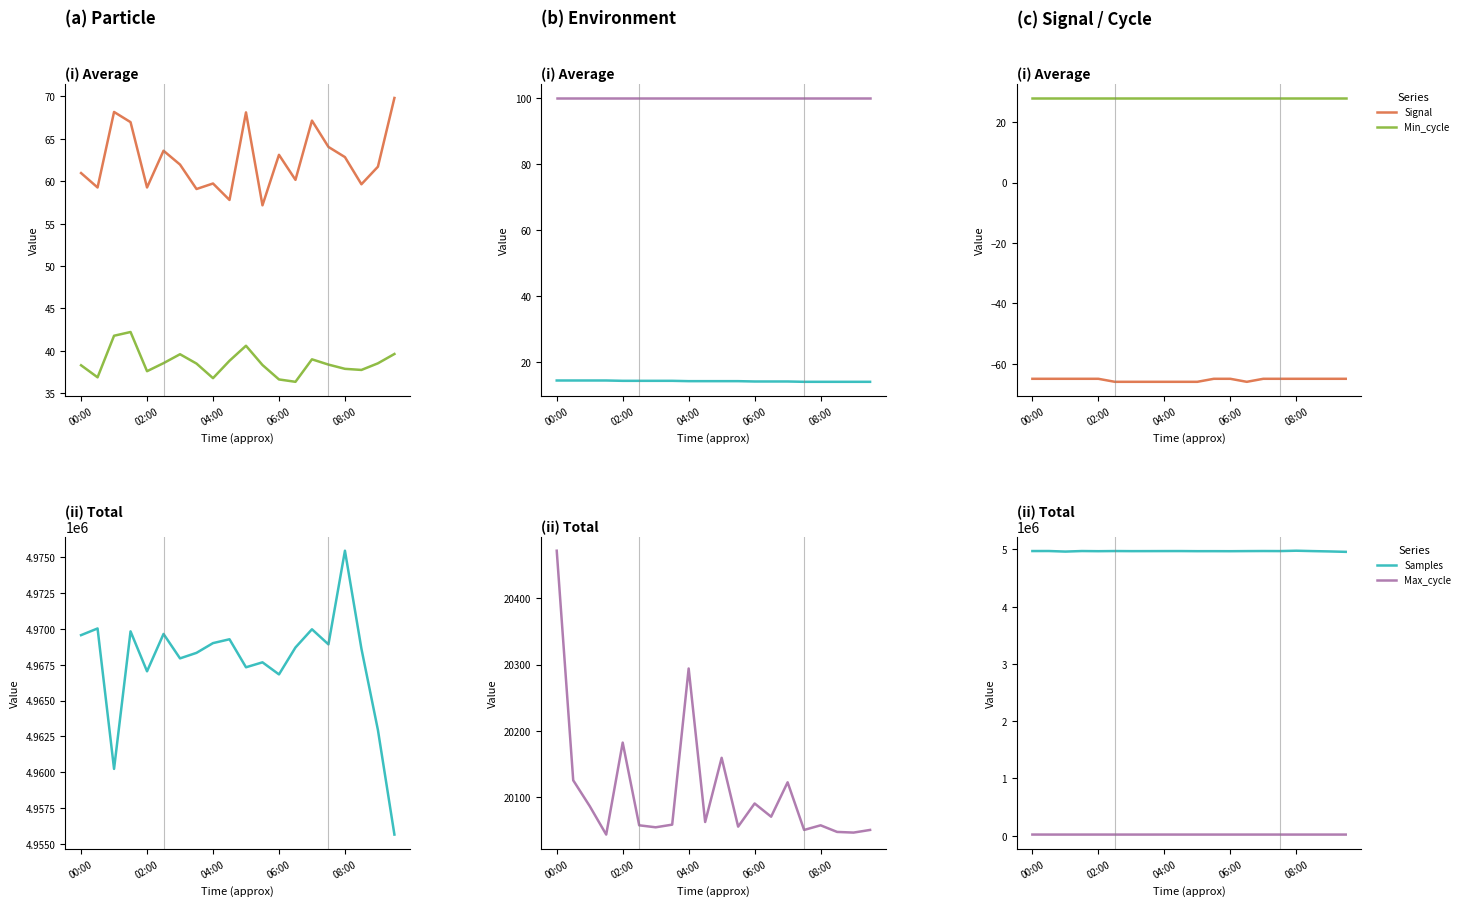

What is the sum of all Signal values?

-1307